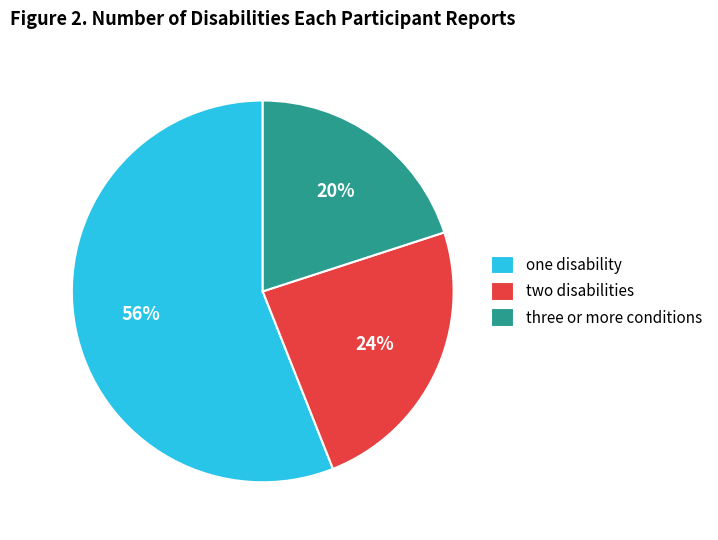

To the nearest percent, what is the average slice percentage?

33%